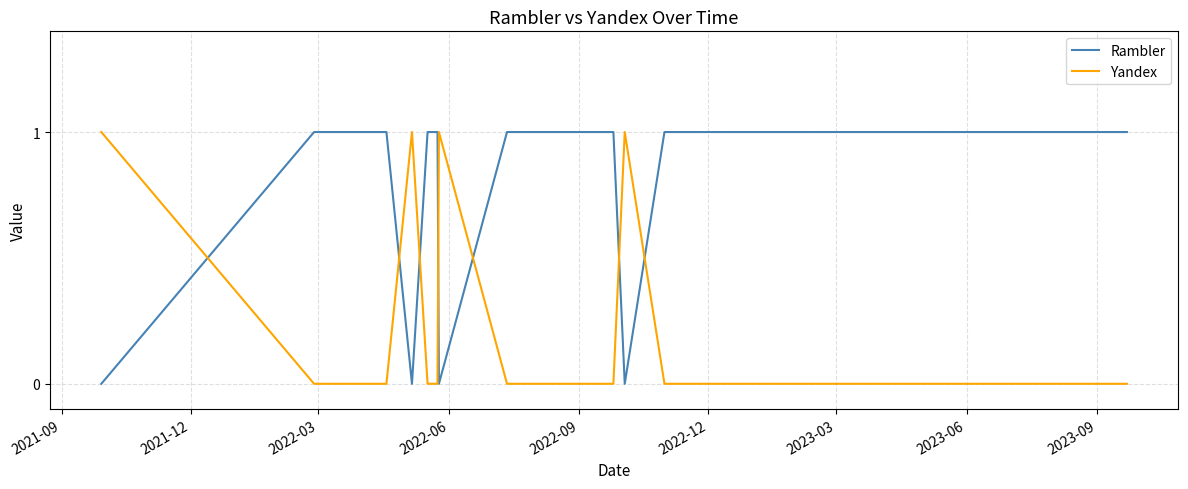

Rank the series by their average value, from highest to lowest.

Rambler, Yandex